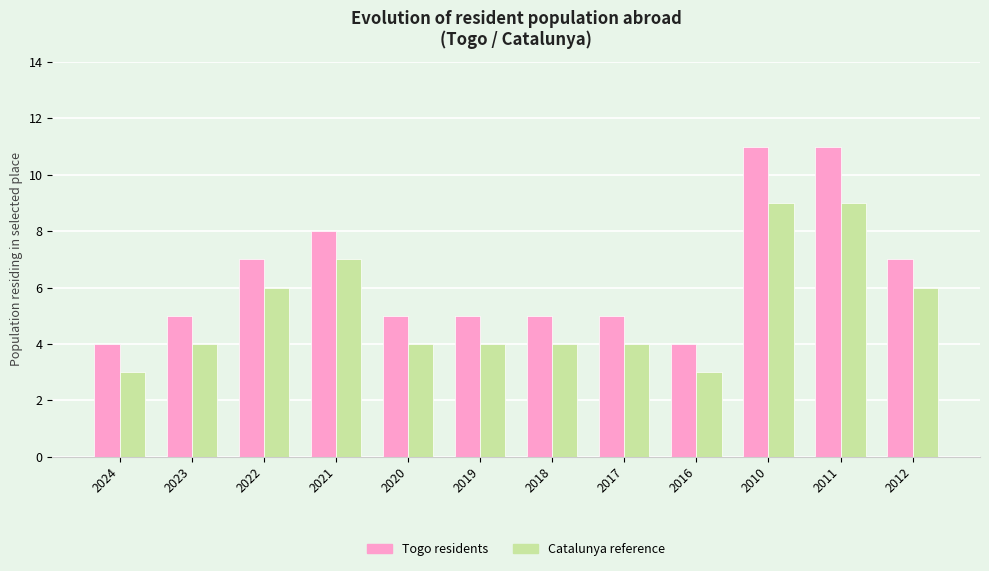

What is the maximum value shown in the chart?

11